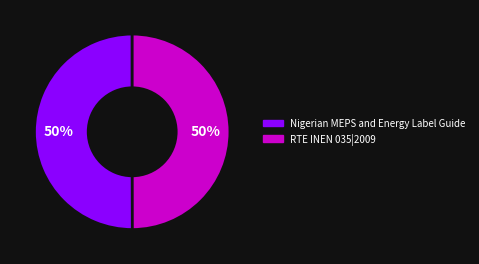

To the nearest percent, what is the combined percentage of RTE INEN 035|2009 and Nigerian MEPS and Energy Label Guide?

100%